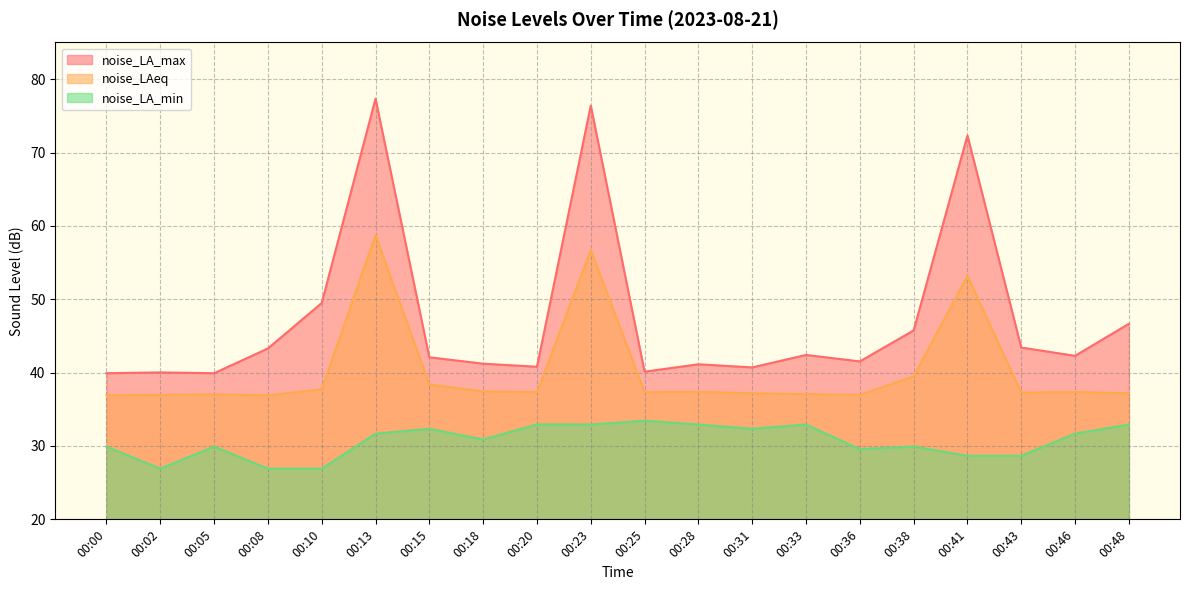

True or false: noise_LAeq has more than 0 interior local peaks.

True